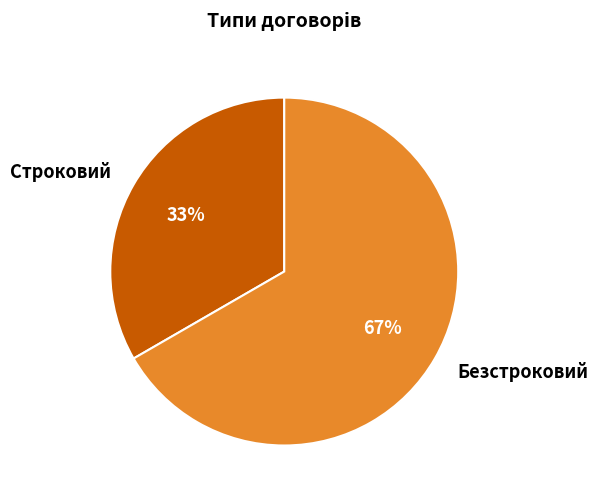

Which slice represents more than half of the pie?

Безстроковий